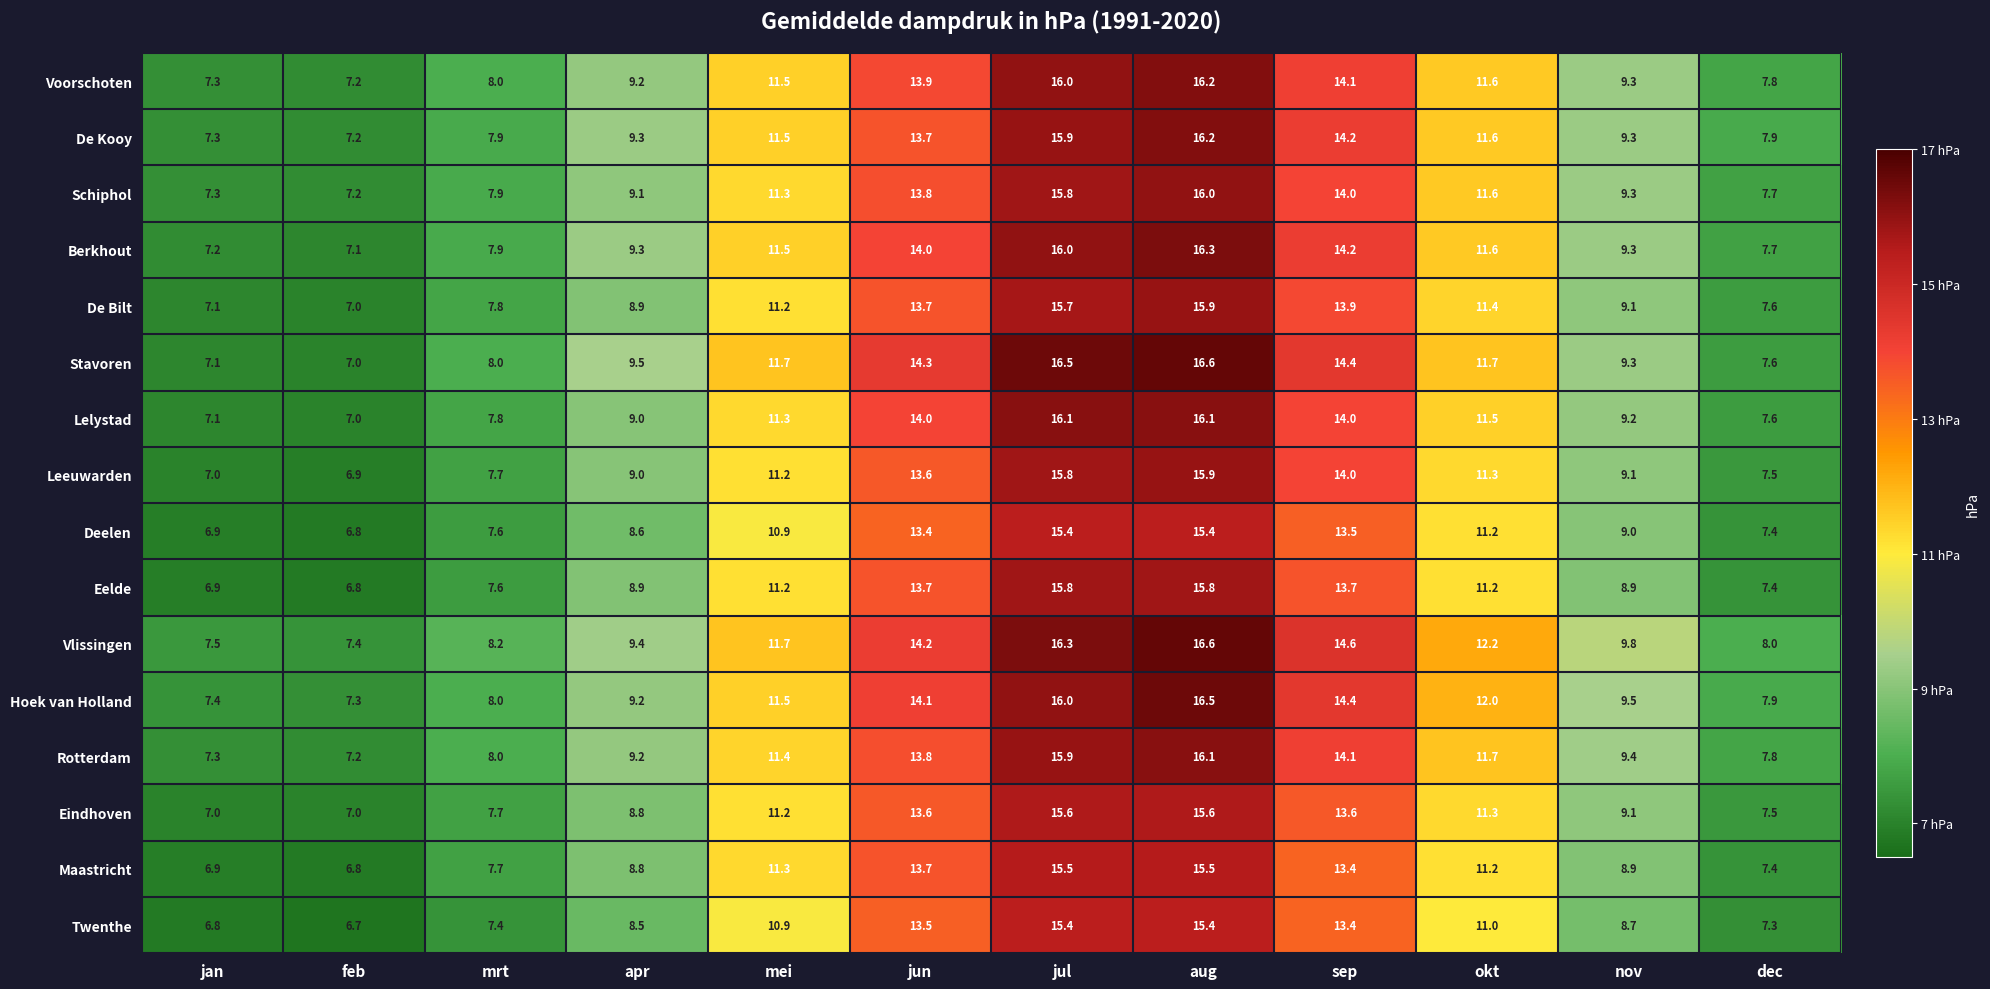

Which category has the lowest value across all series?

feb